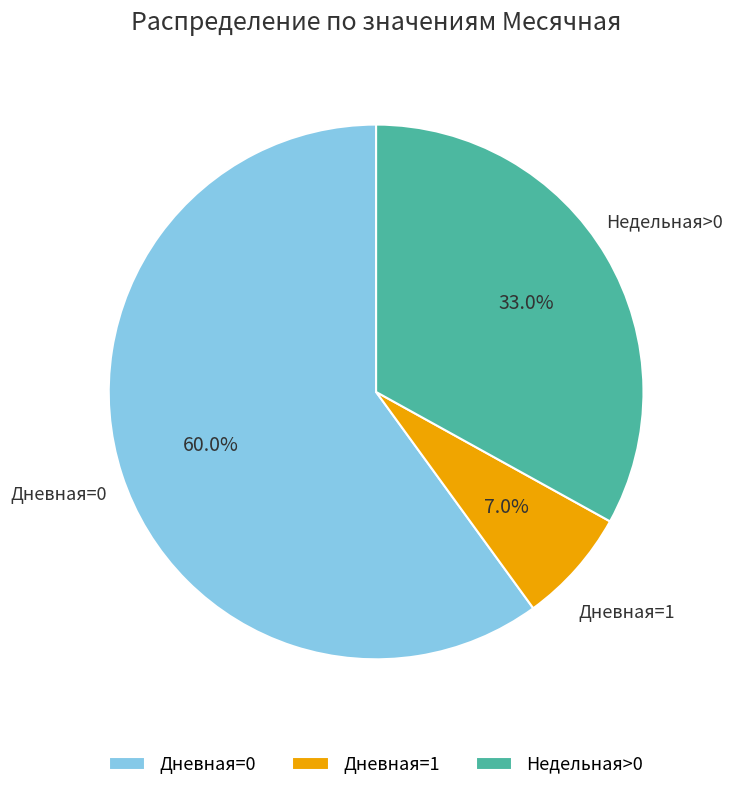

What is the smallest slice in the pie chart?

Дневная=1